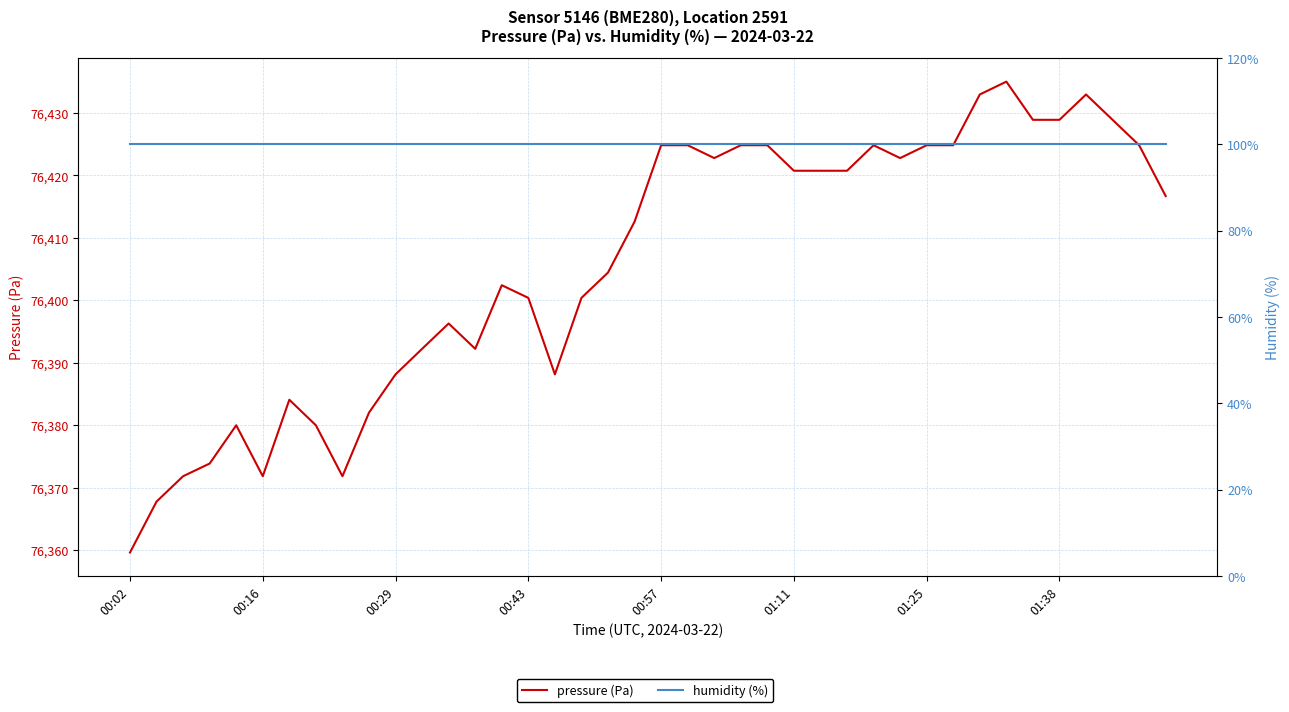

True or false: humidity (%) and pressure (Pa) intersect in this chart.

False